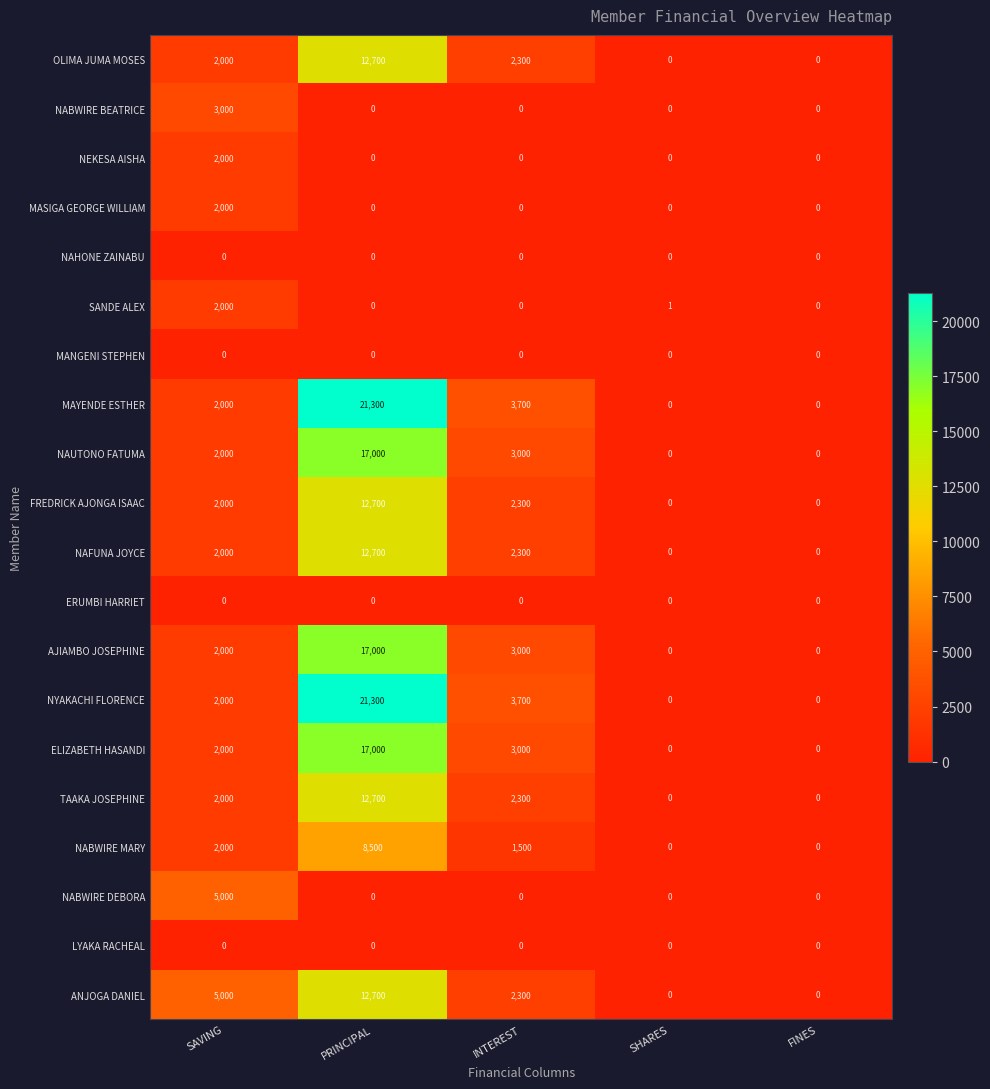

What is the spread (max minus min) of values at INTEREST?

3700